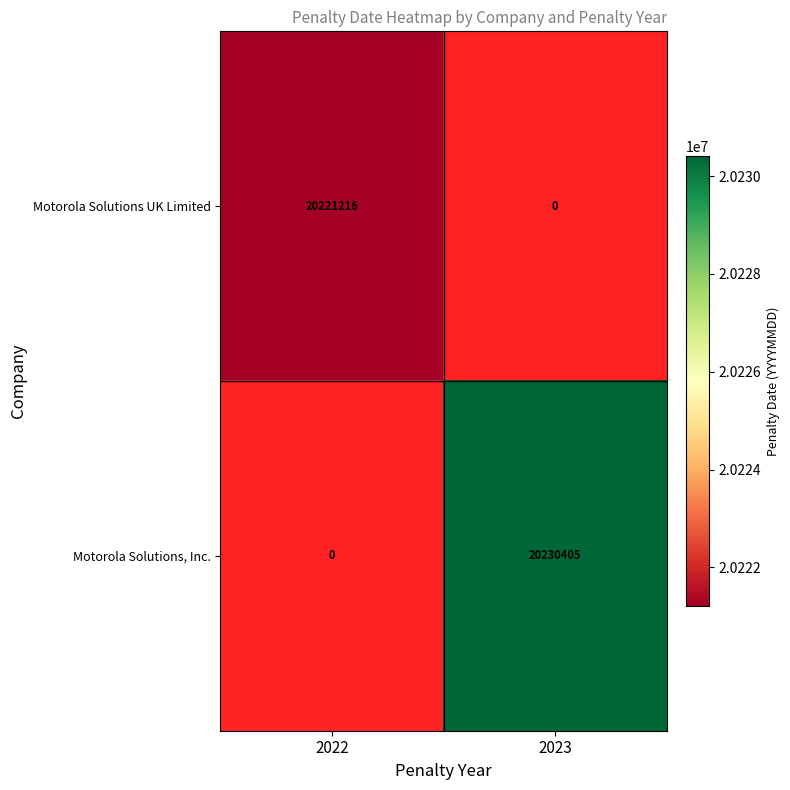

True or false: Motorola Solutions UK Limited has a value of 6870776 at 2022.

False